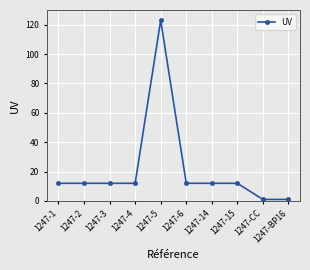

How many series are shown in this chart?

1